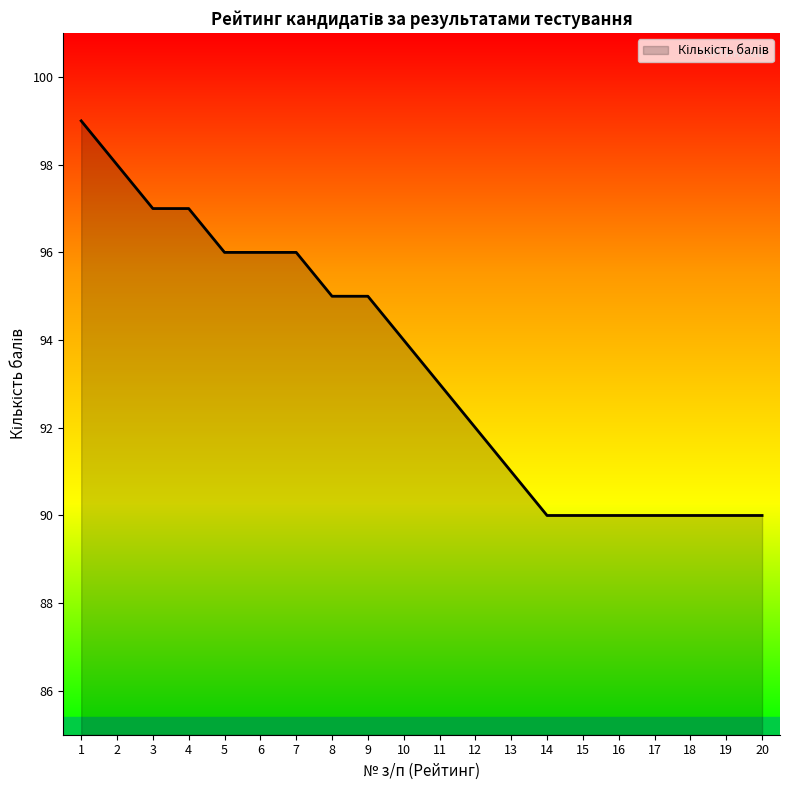

Does the chart display data point markers on the line(s)?

No